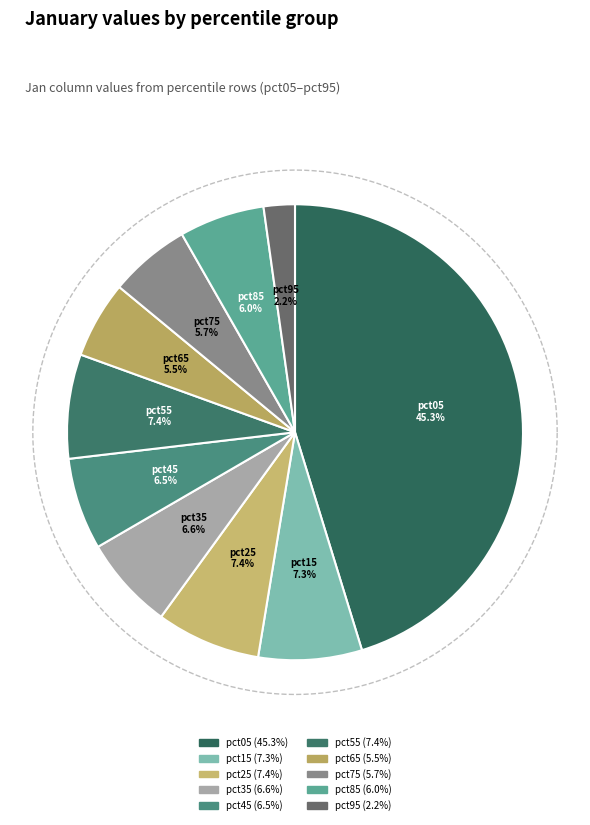

How many segments does this pie chart have?

10